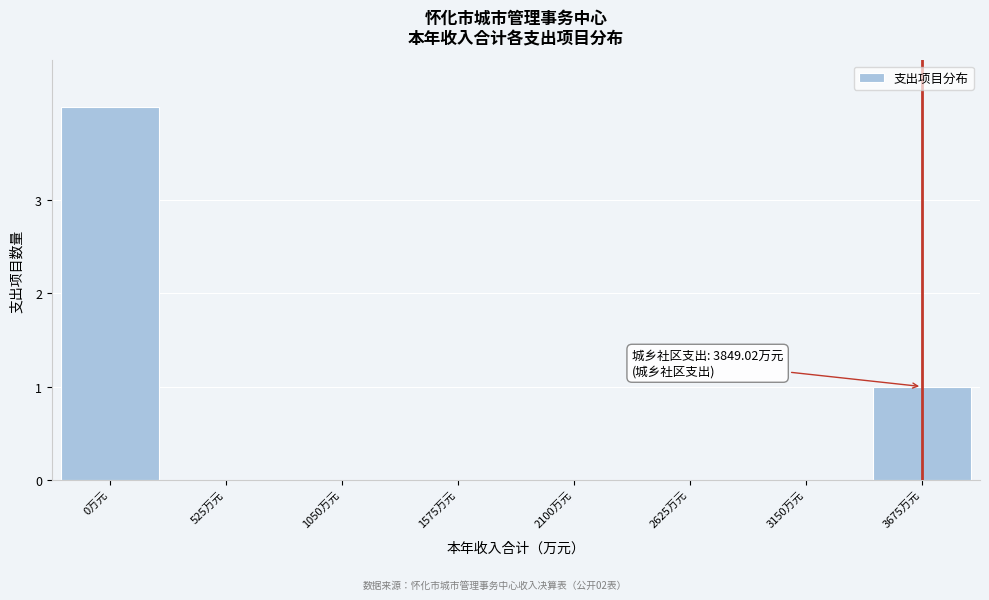

Reading left to right, transcribe all the data shown in this chart.

0万元=4	525万元=0	1050万元=0	1575万元=0	2100万元=0	2625万元=0	3150万元=0	3675万元=1